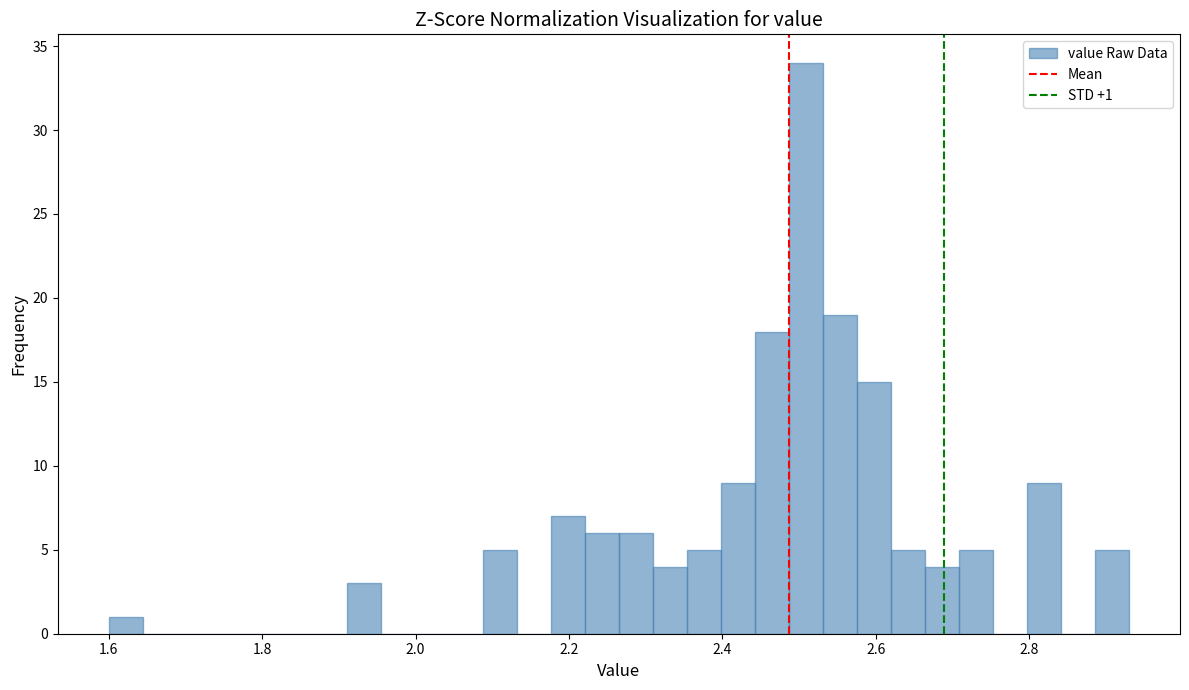

Read against the x-axis, roughly where is the centre of the tallest bar?

2.50